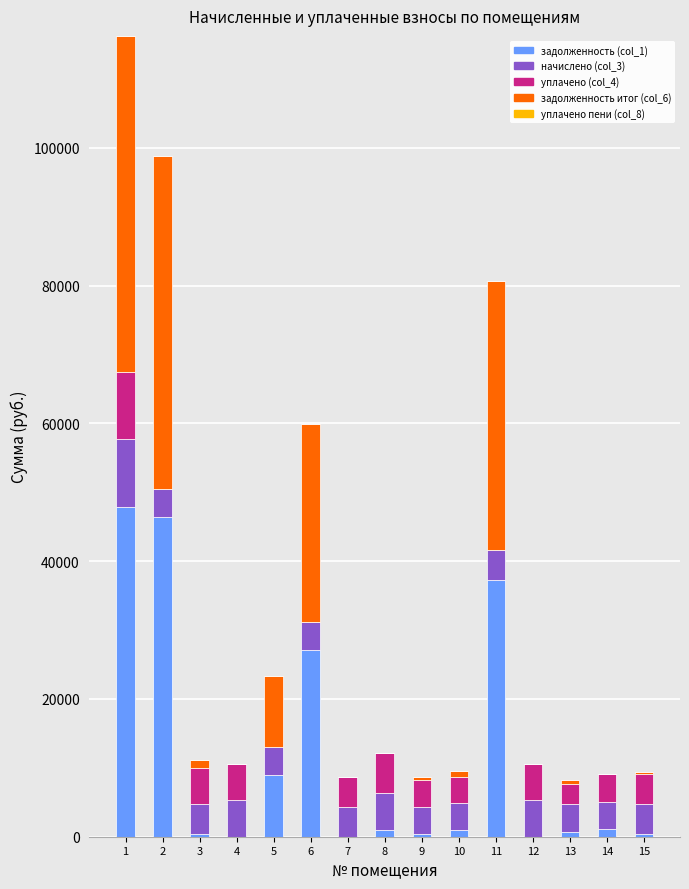

What is the highest value of the задолженность (col_1) series?

47906.1